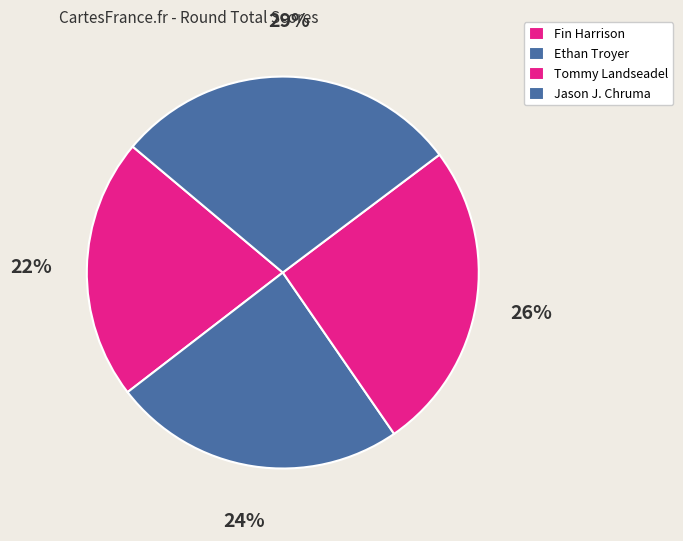

Which category has the smallest portion of the pie?

Fin Harrison